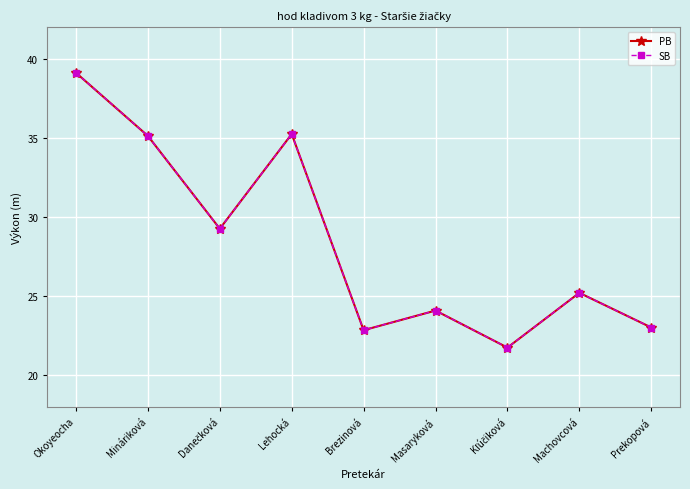

True or false: PB and SB intersect in this chart.

False